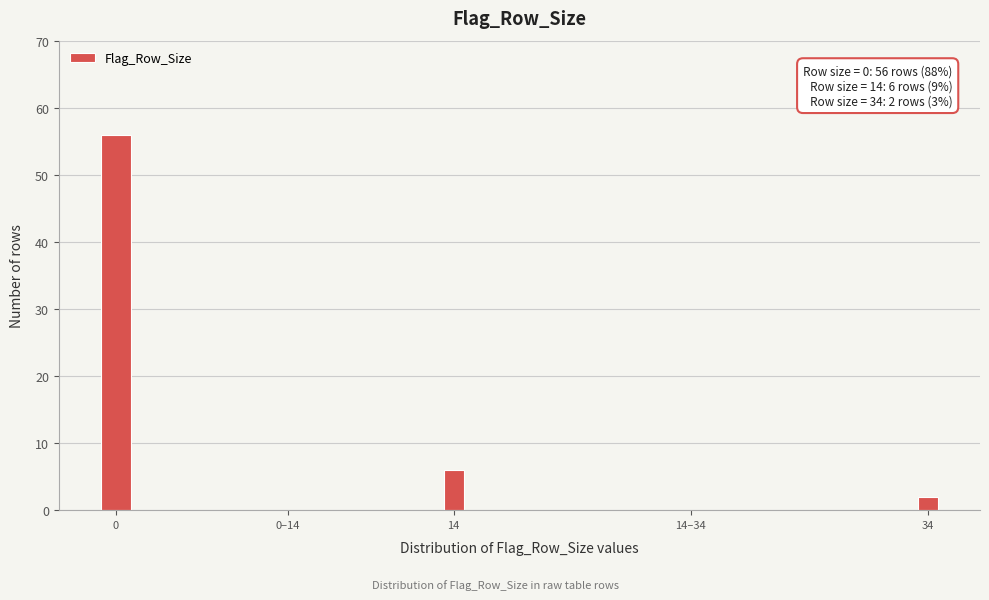

Reading left to right, extract all data points from this chart.

0=56	0–14=0	14=6	14–34=0	34=2